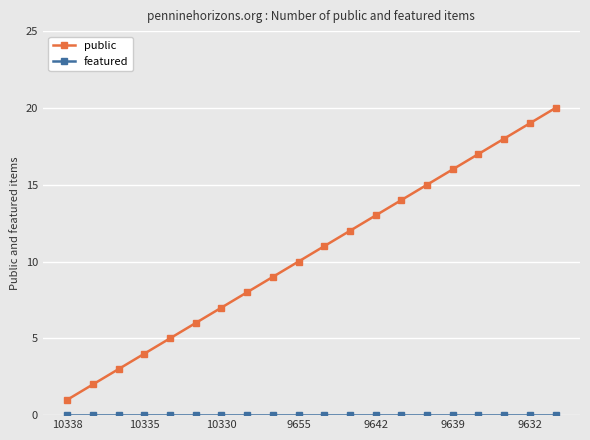

Which series has the widest spread of values?

public